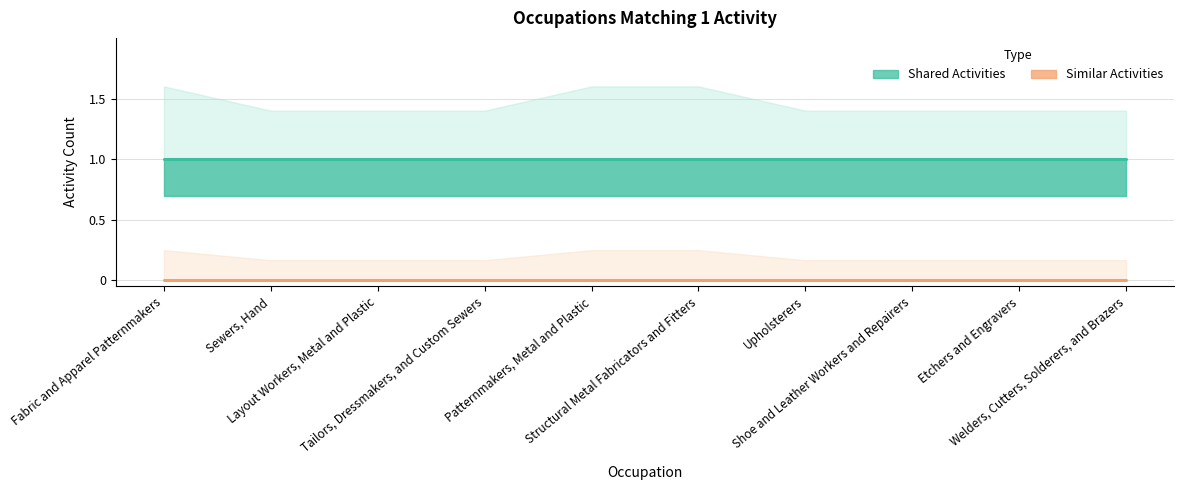

True or false: Similar Activities has more than 2 interior local peaks.

False